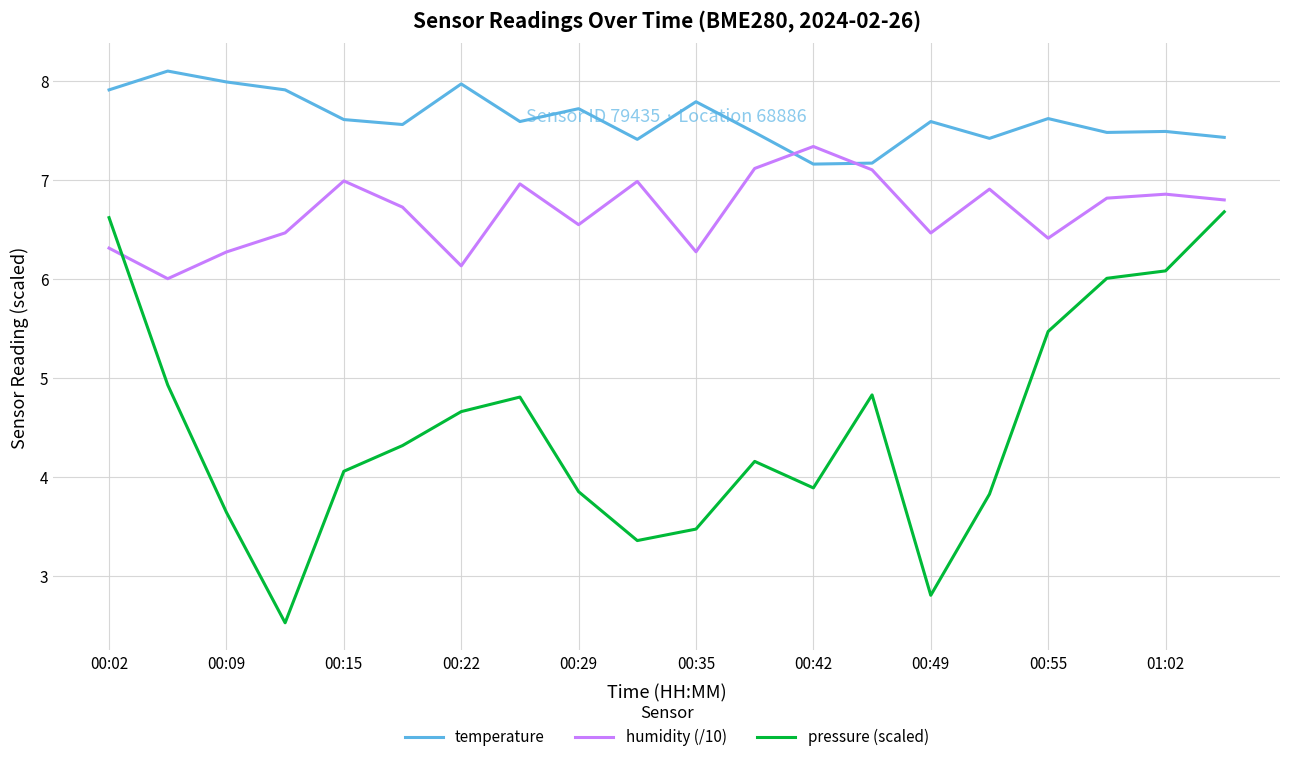

What is the lowest value of the humidity (/10) series?

6.0